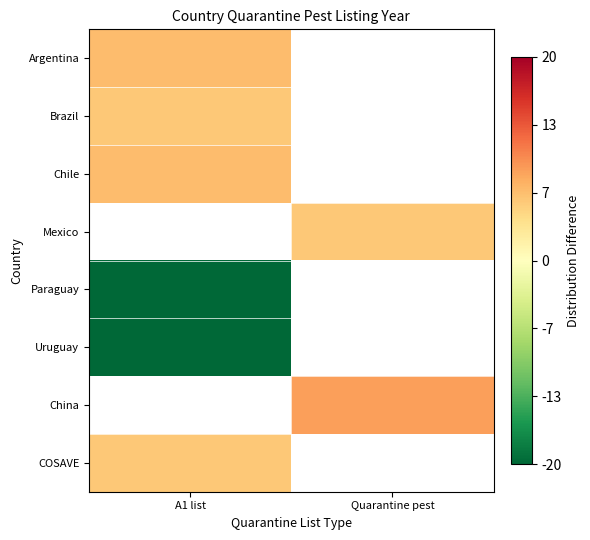

What is the maximum value shown in the chart?

8.9